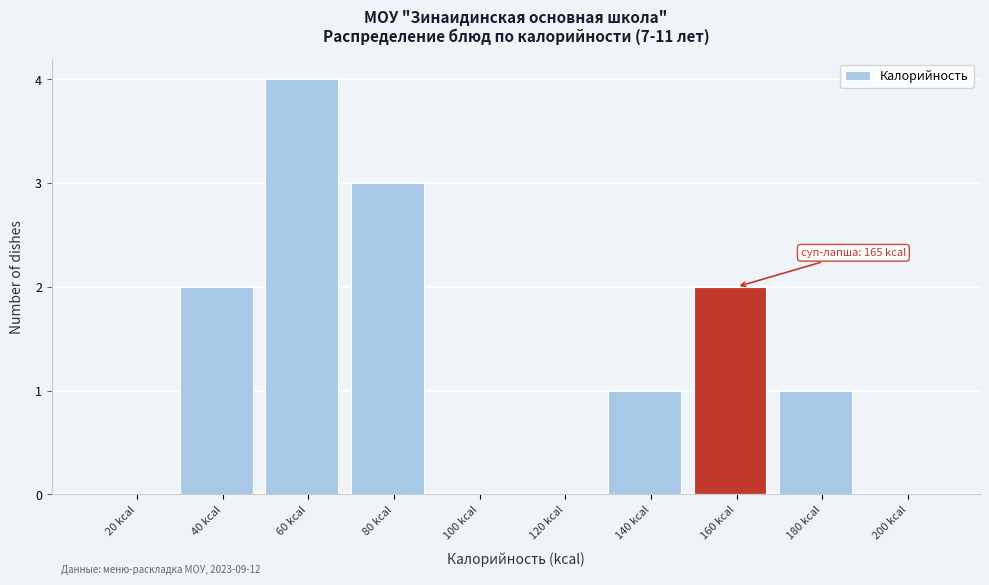

Reading right to left, list all the values displayed in this chart.

200 kcal=0	180 kcal=1	160 kcal=2	140 kcal=1	120 kcal=0	100 kcal=0	80 kcal=3	60 kcal=4	40 kcal=2	20 kcal=0